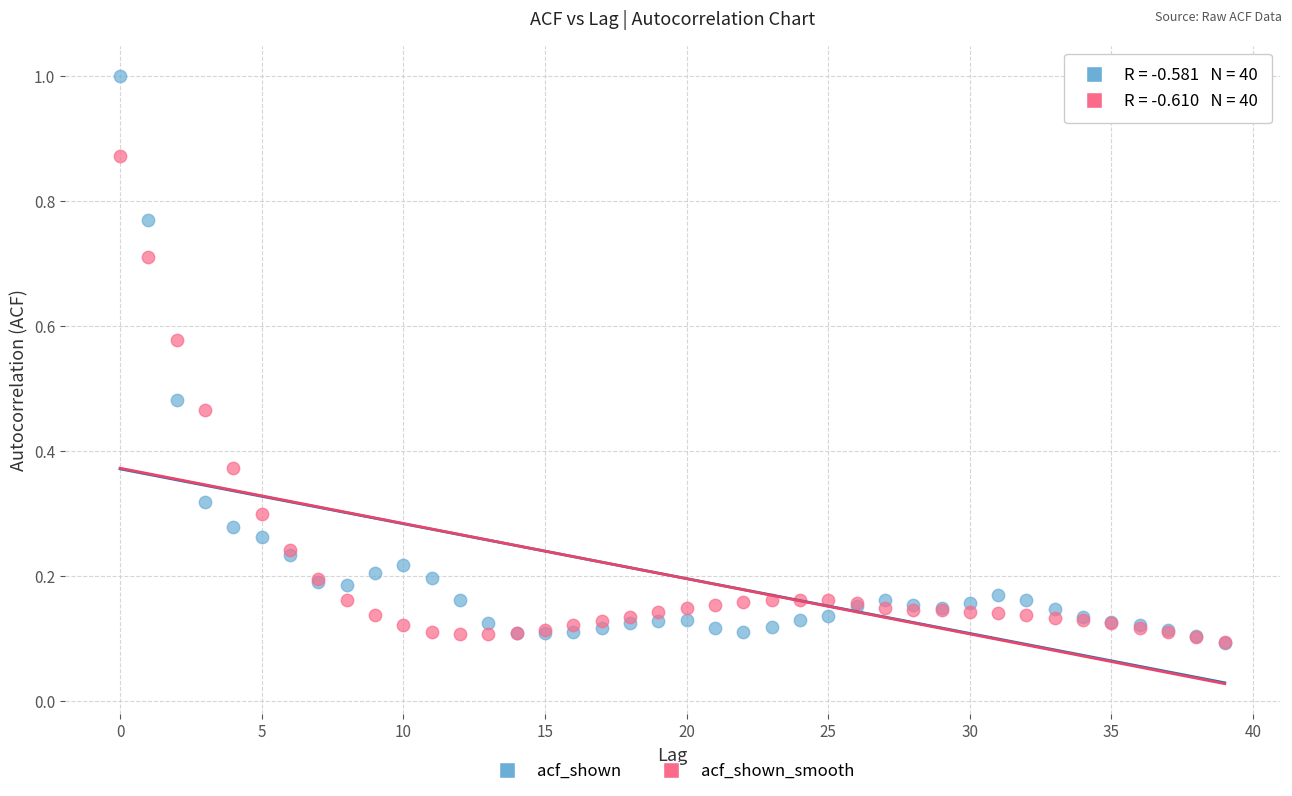

What are all the series names shown in the legend?

acf_shown, acf_shown_smooth